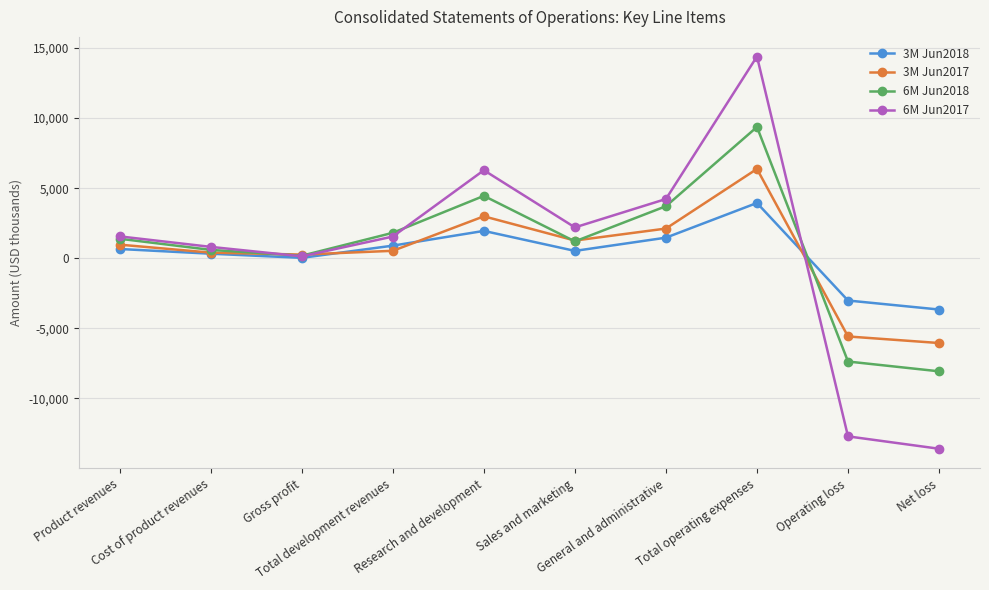

Between Total development revenues and Net loss, which series saw the biggest shift?

6M Jun2017